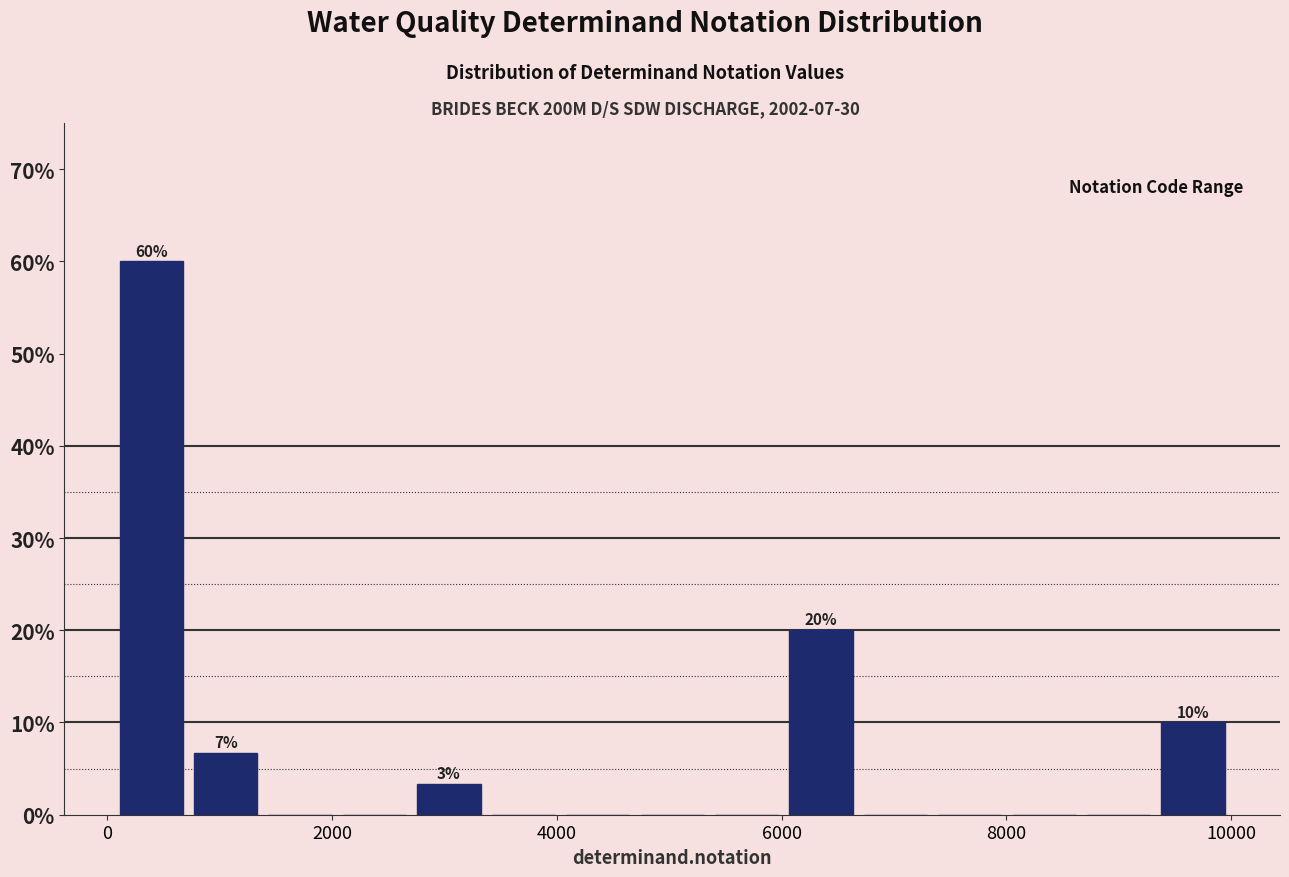

Around what value on the x-axis is the tallest bar? Give the approximate position of its centre, as read against the axis.

400